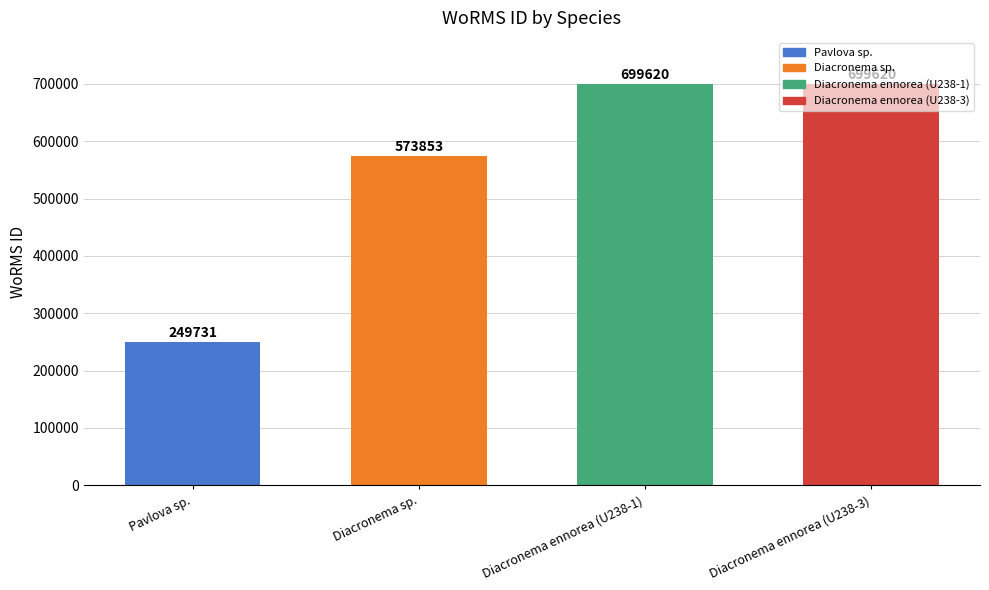

Are the bars grouped side by side (vs. stacked)?

No